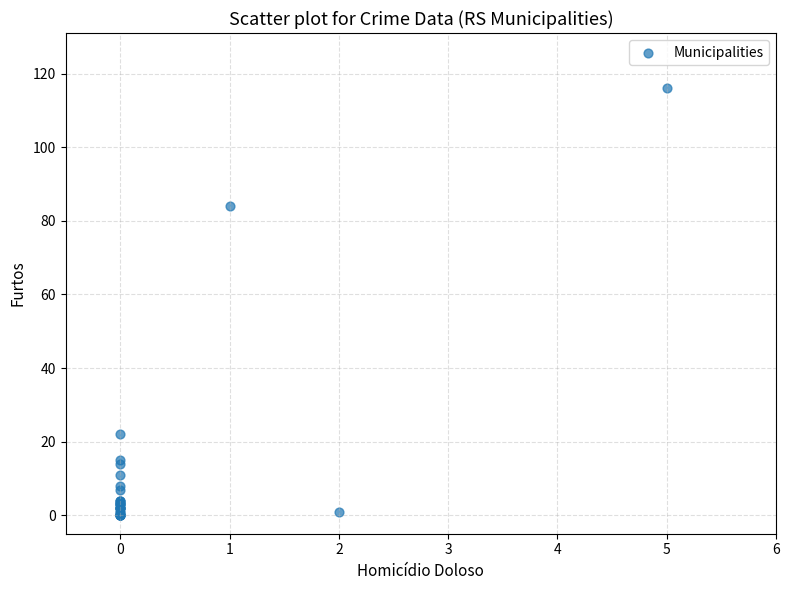

What Y value in the scatter plot is closest to 58?

84